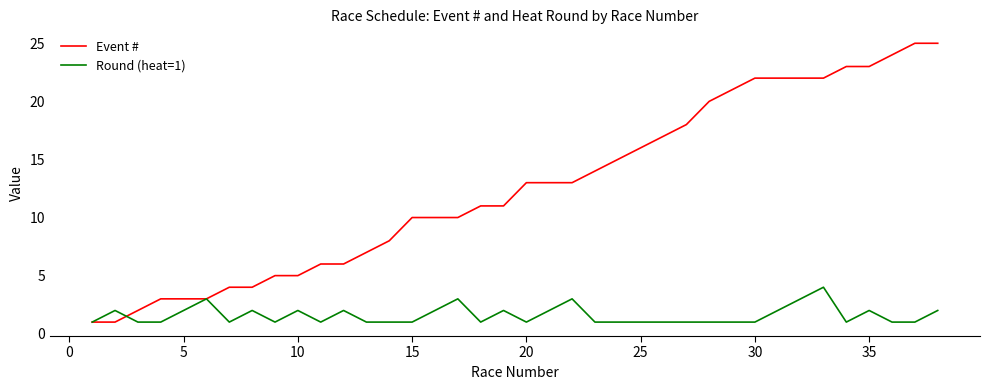

Rank the series by their average value, from highest to lowest.

Event #, Round (heat=1)